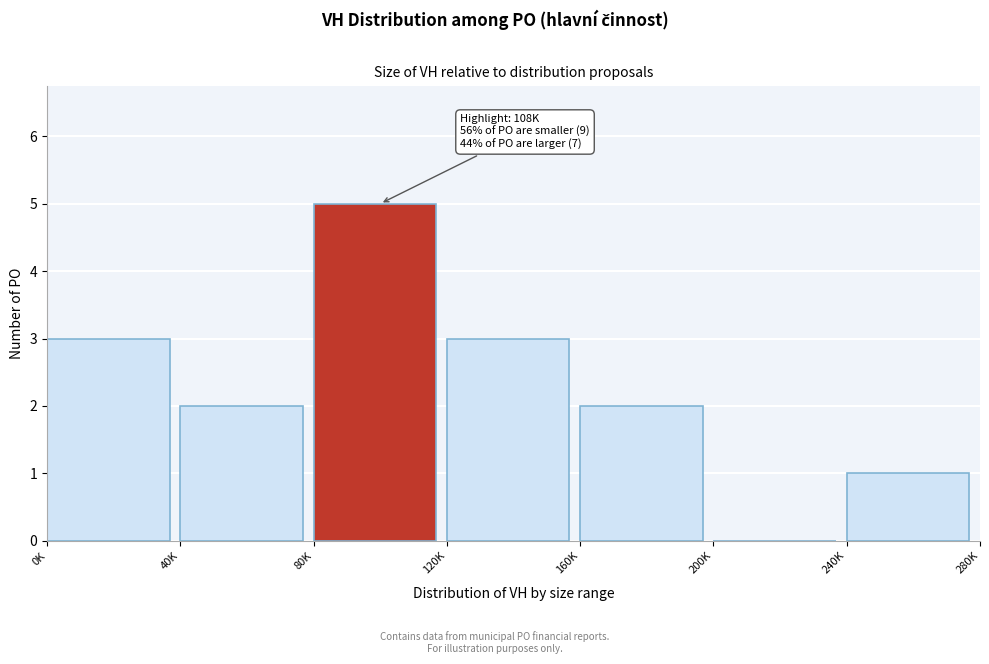

Reading left to right, what are all the values shown in this chart?

0K=3	40K=2	80K=5	120K=3	160K=2	200K=0	240K=1